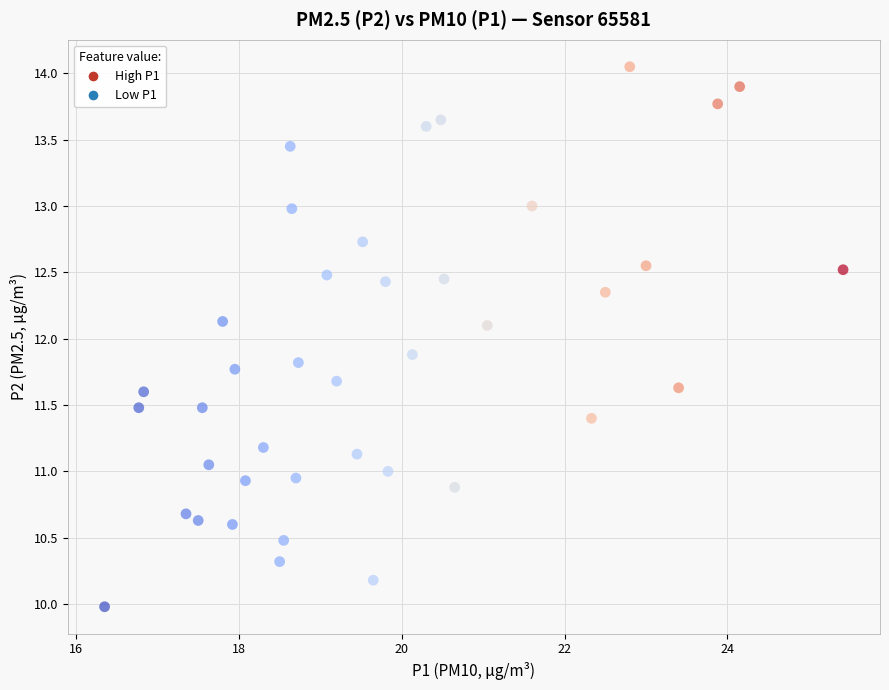

What is the range of Y values (max minus min)?

4.1